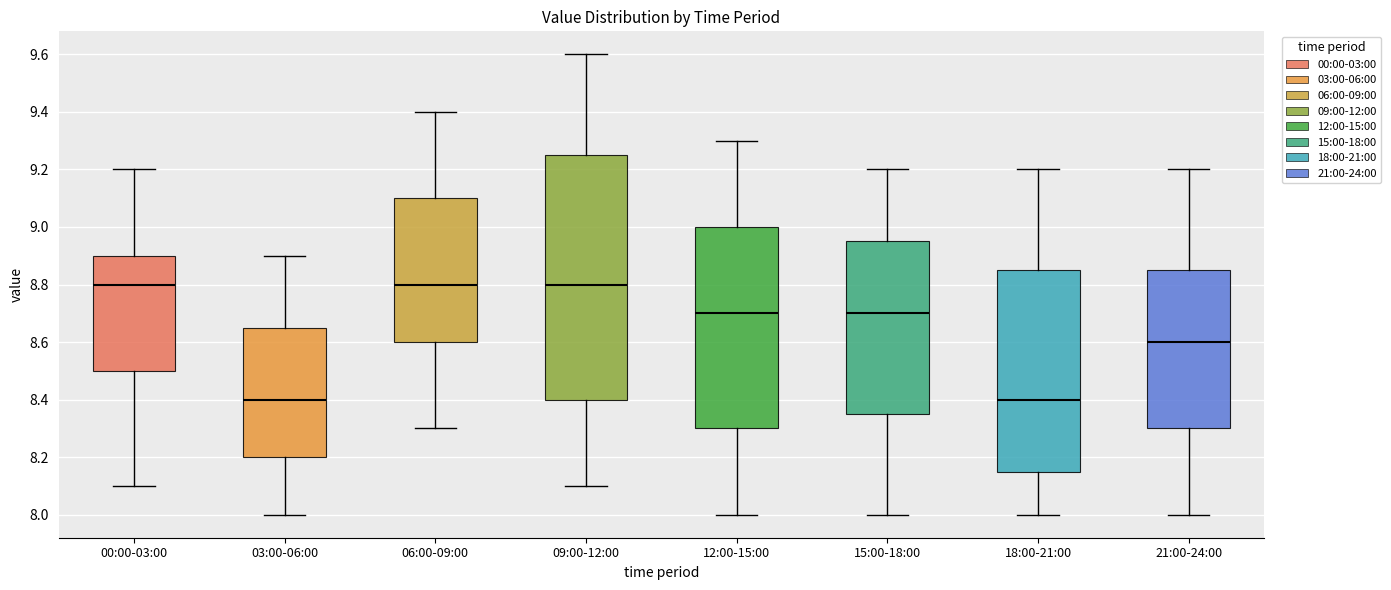

Which box is the tallest, from its lower edge to its upper edge?

09:00-12:00